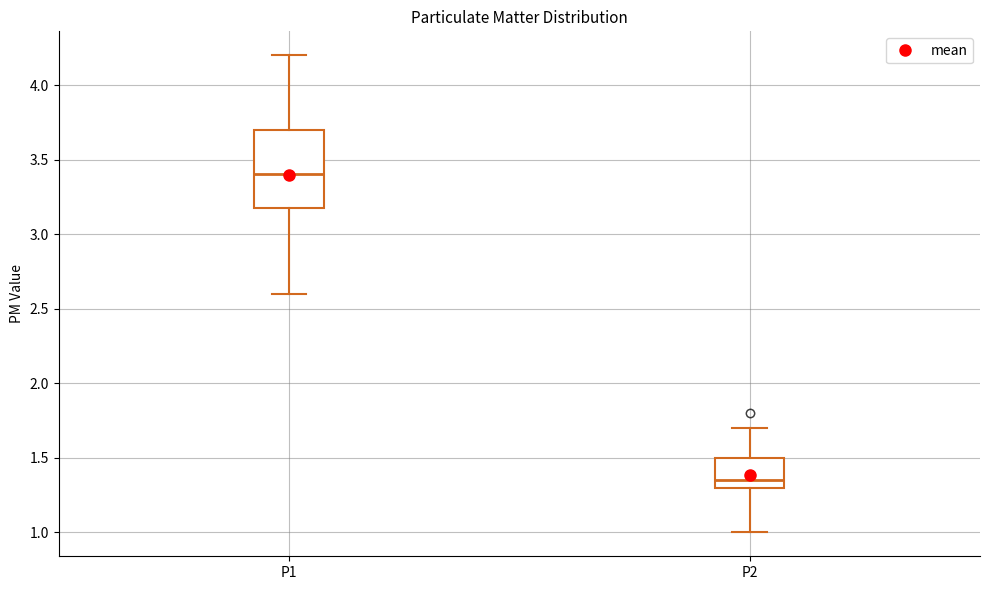

Which box has the lowest median line?

P2